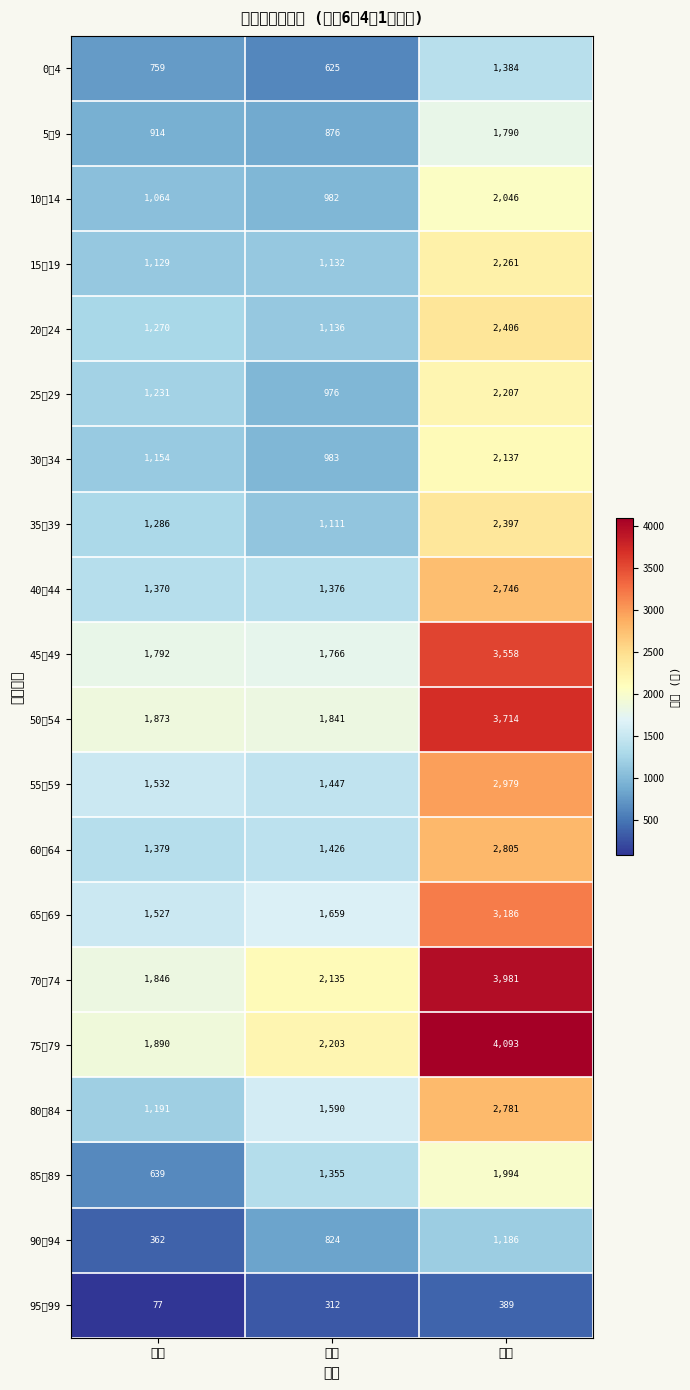

Which category has the highest value across all series?

総数